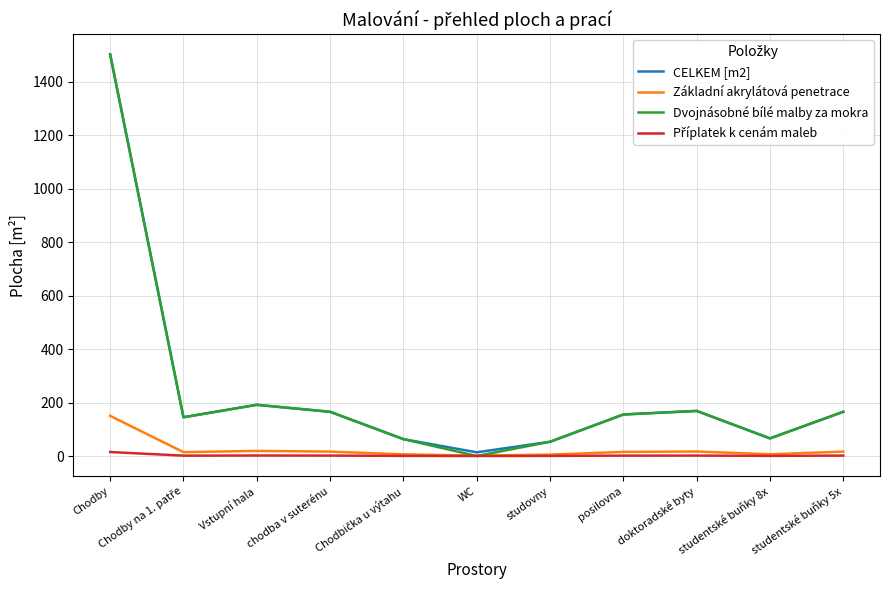

Which series has the widest spread of values?

Dvojnásobné bílé malby za mokra